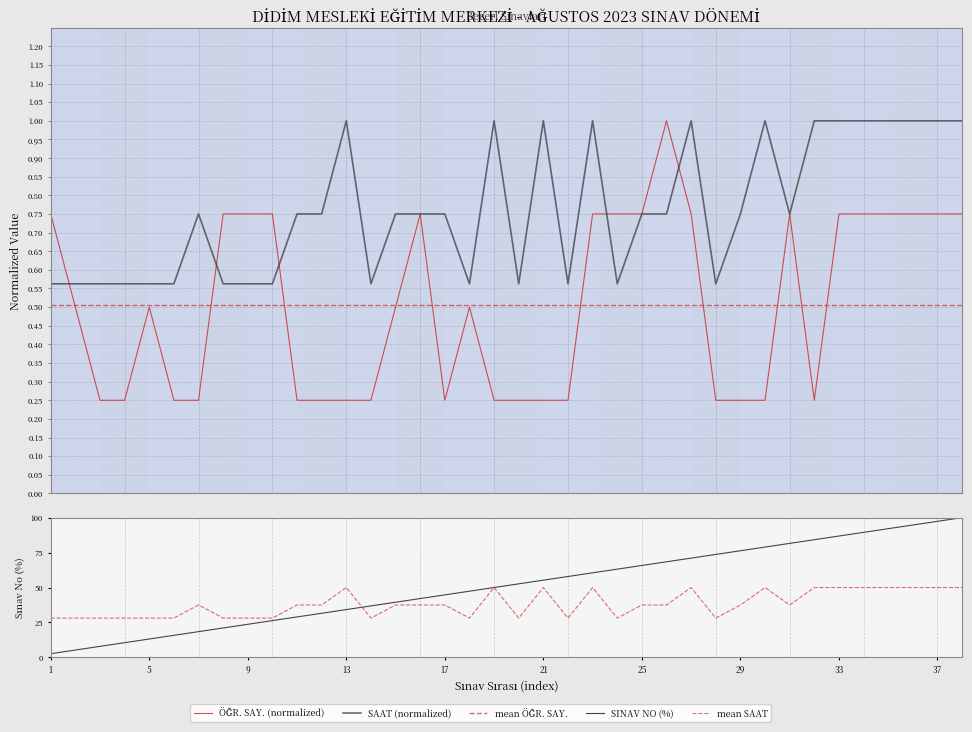

Rank the series by their maximum value, from highest to lowest.

SINAV NO (%), mean SAAT, ÖĞR. SAY. (normalized), SAAT (normalized), mean ÖĞR. SAY.